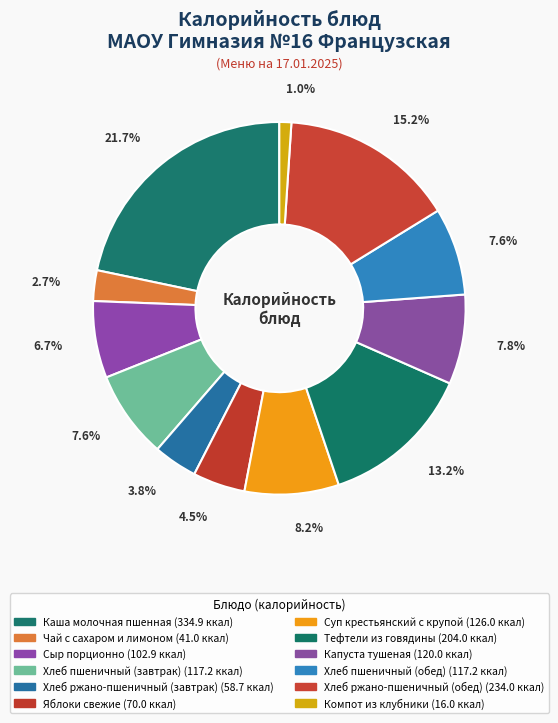

What is the largest slice in the pie chart?

Каша молочная пшенная